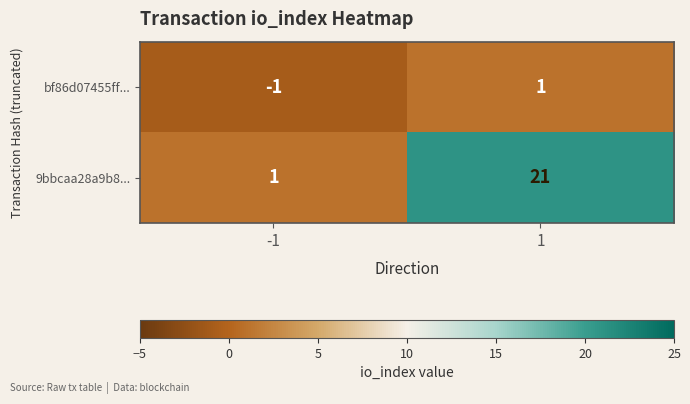

What is the sum of all 9bbcaa28a9b8... values?

22